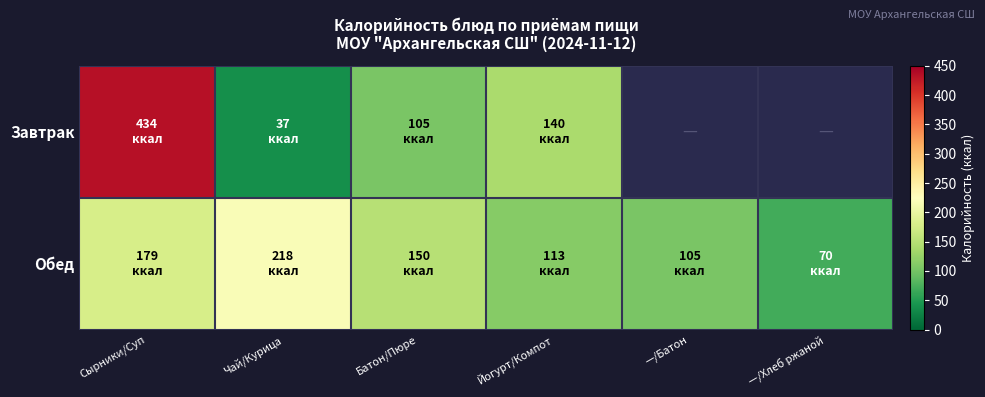

At how many categories does at least one series exceed 152?

2